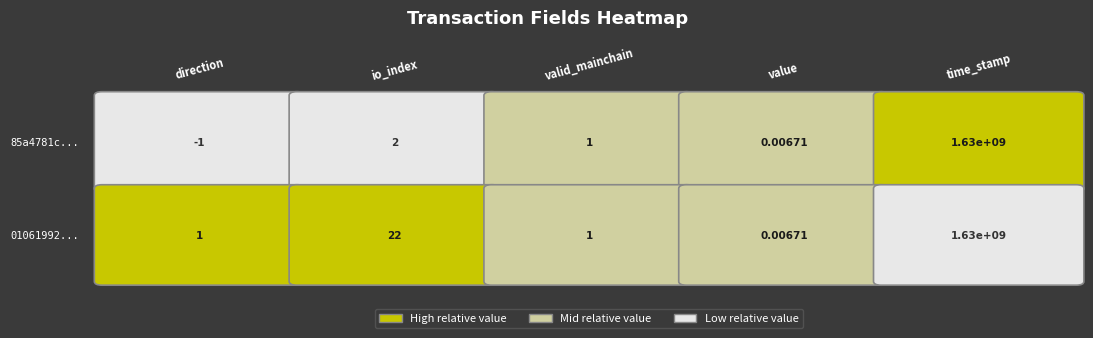

How many distinct data groups are displayed?

2